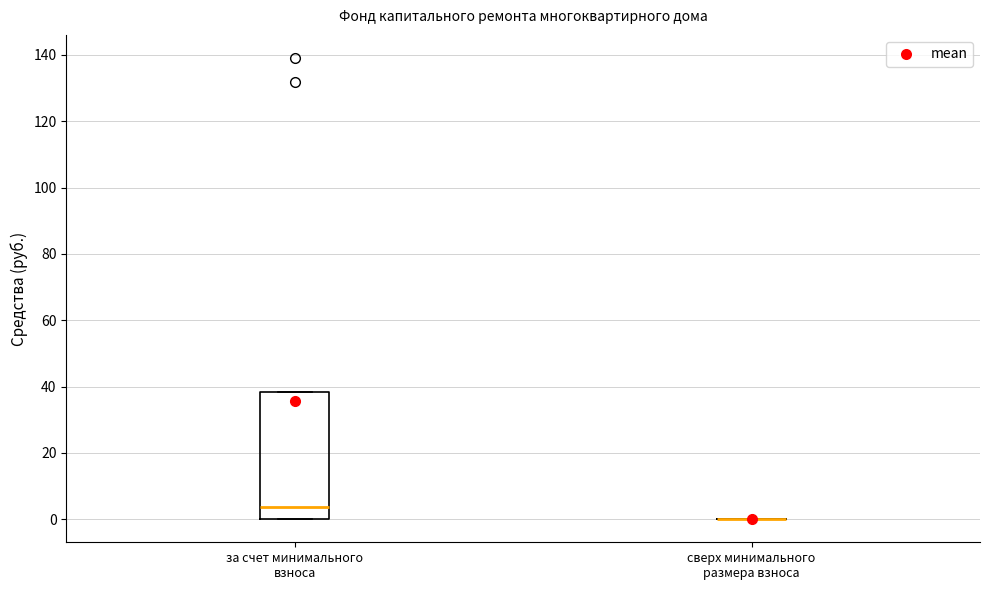

Which box is the tallest, from its lower edge to its upper edge?

за счет минимального взноса